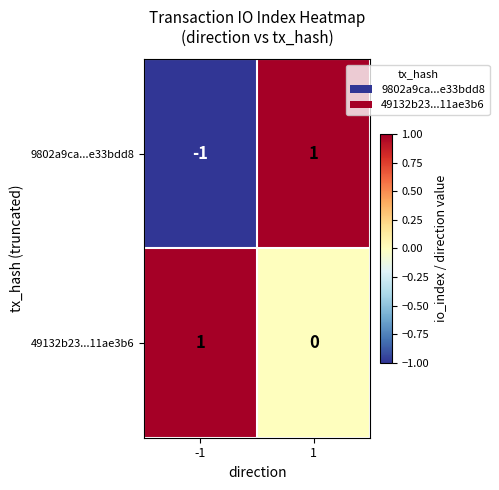

Rank the series at -1 from highest to lowest value.

49132b23...11ae3b6, 9802a9ca...e33bdd8